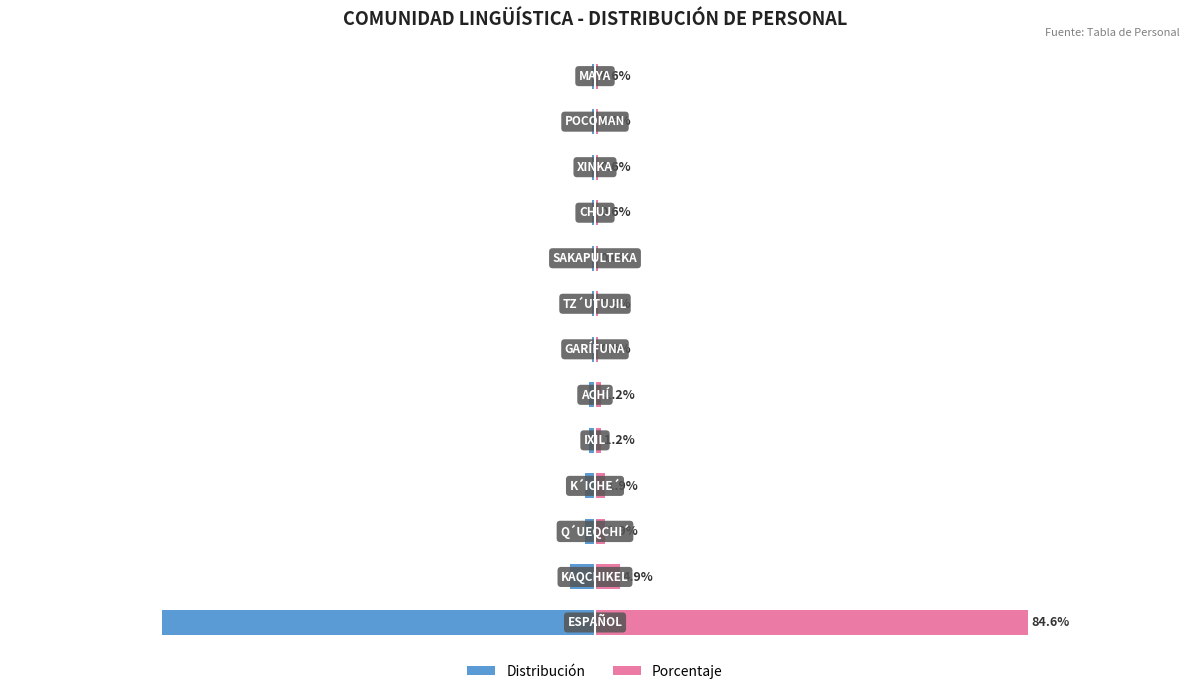

The value of Porcentaje (Izquierda) at 10 is -0.6. True or false?

True